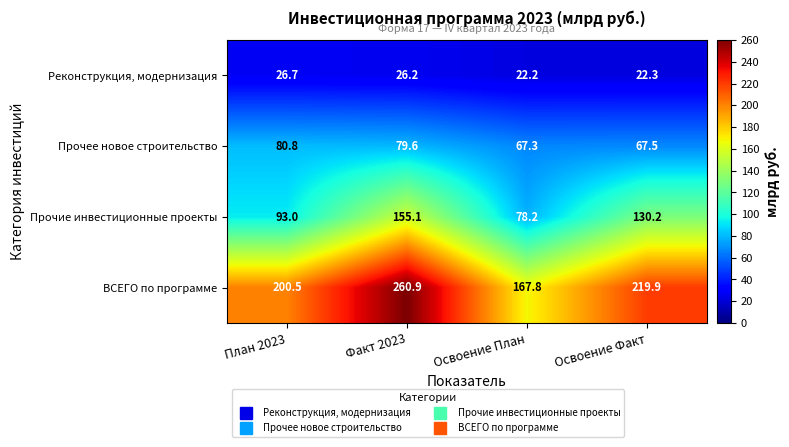

Reading right to left, transcribe all the data shown in this chart.

Реконструкция, модернизация: 22.3	22.2	26.2	26.7
Прочее новое строительство: 67.5	67.3	79.6	80.8
Прочие инвестиционные проекты: 130.2	78.2	155.1	93.0
ВСЕГО по программе: 219.9	167.8	260.9	200.5